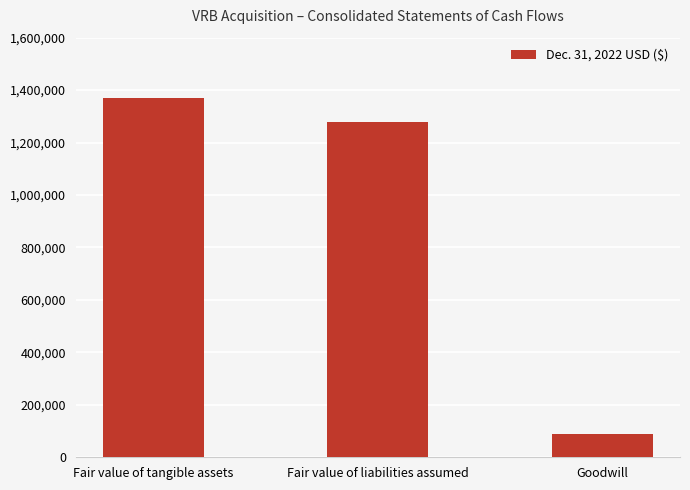

What is the smallest value displayed?

90000